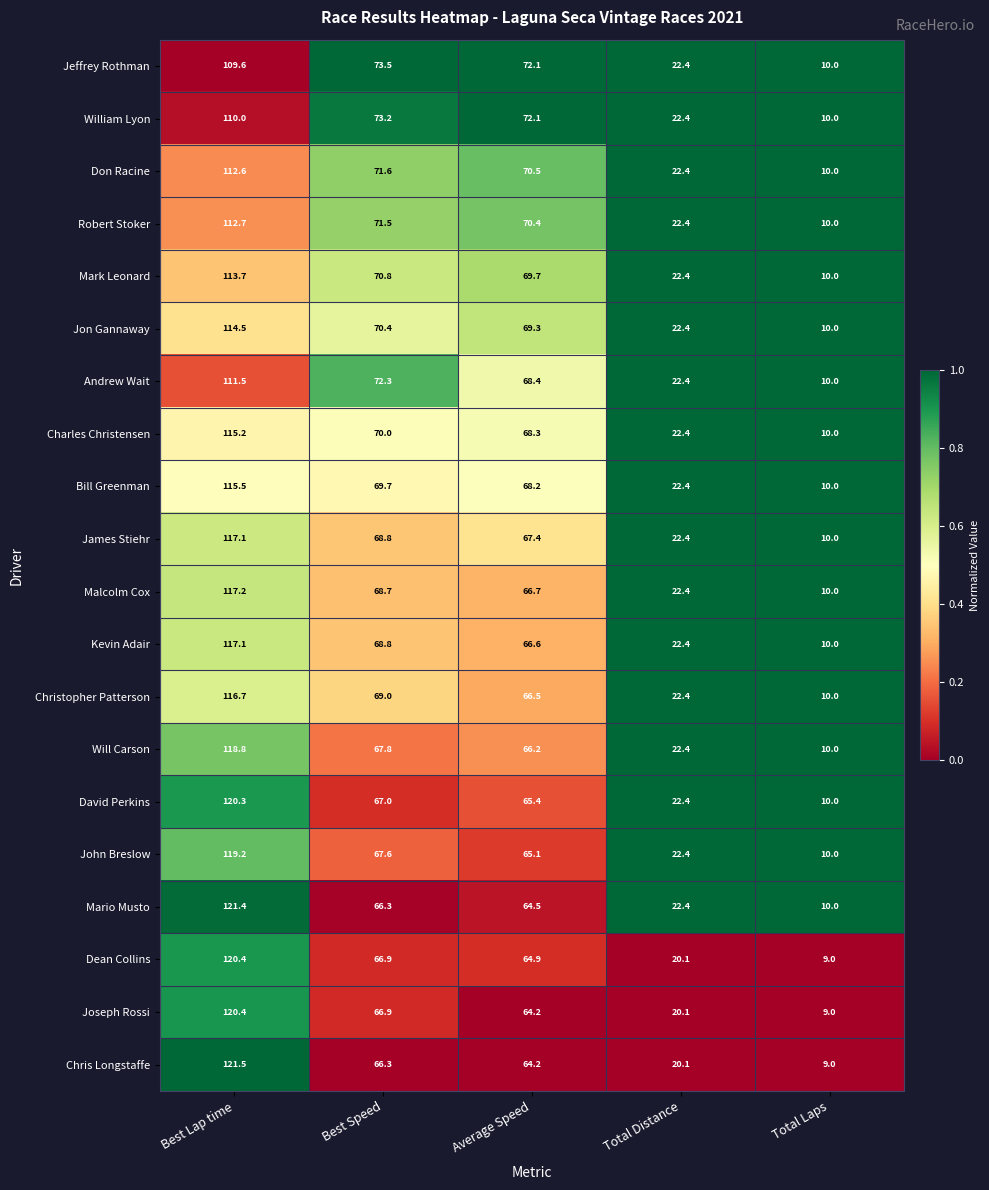

Where does the Don Racine series first go above 70?

Best Lap time